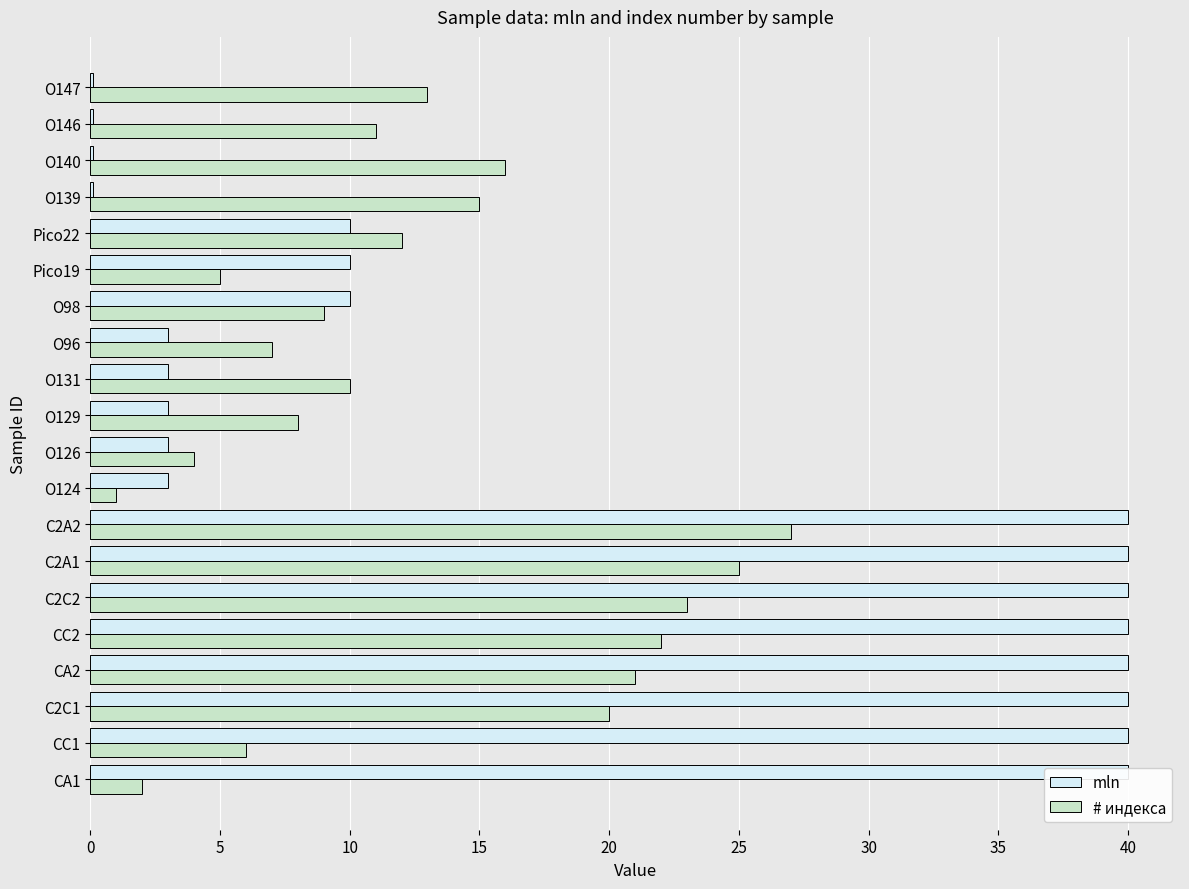

How many series are shown in this chart?

2